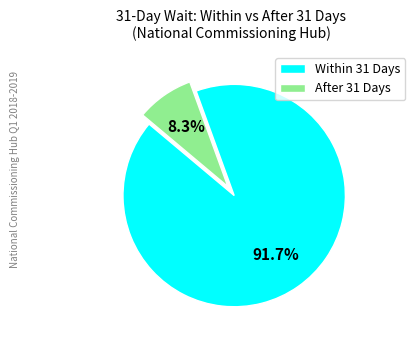

To the nearest percent, what percentage of the pie is Within 31 Days?

92%